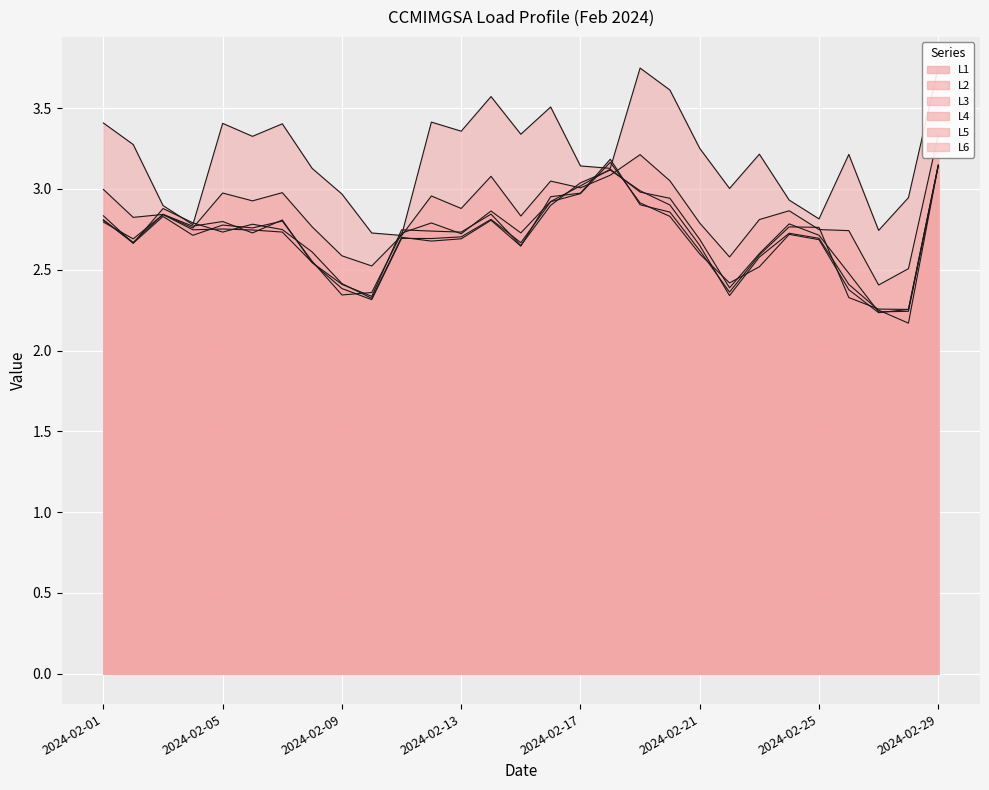

Which series has the largest range (max minus min)?

L6